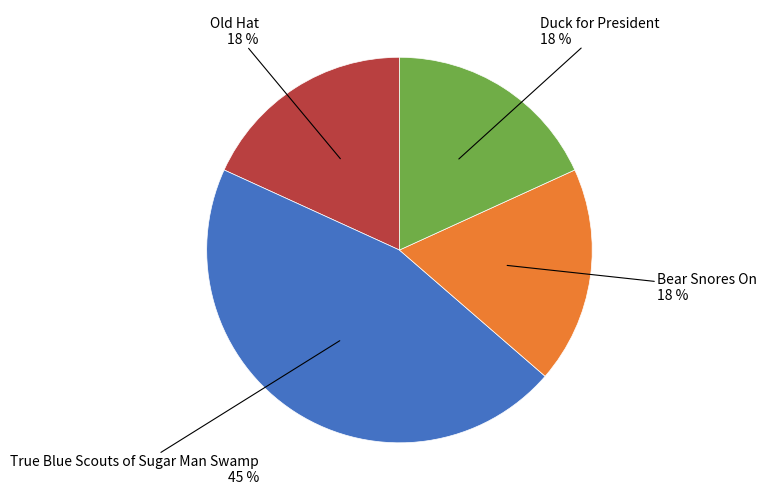

How many slices are in this pie chart?

4